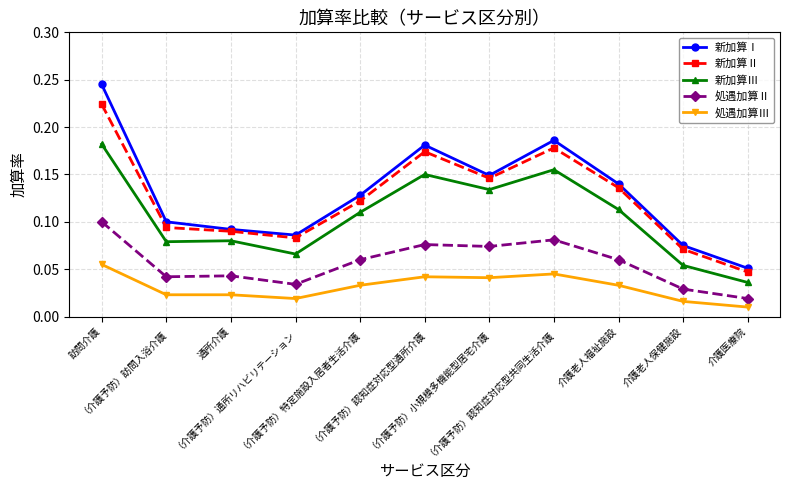

Which series has the largest total across all categories?

新加算Ⅰ